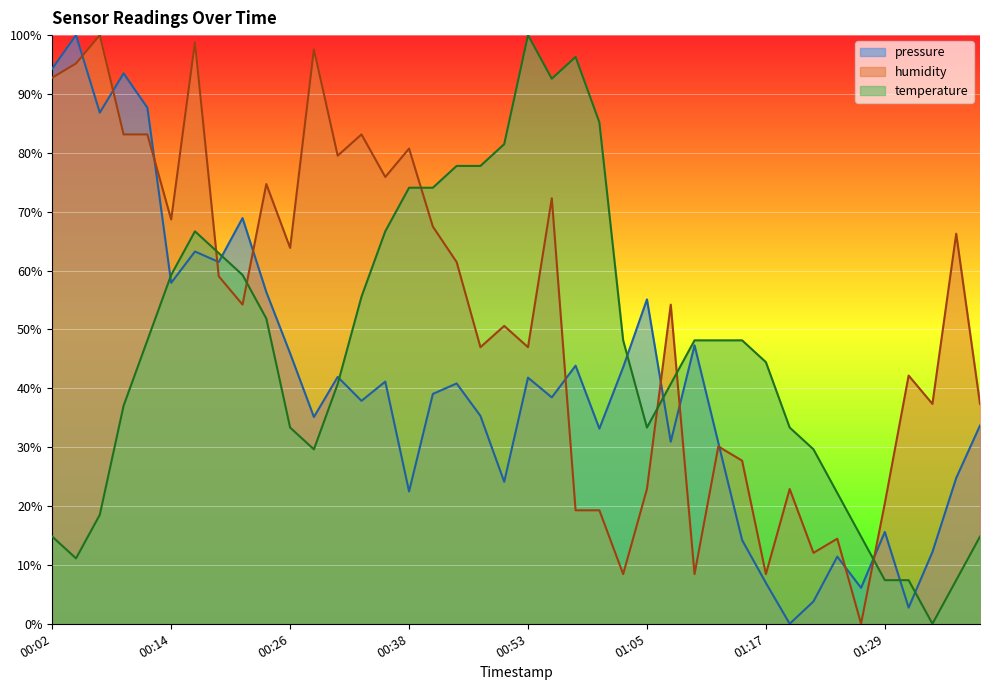

What is the sum of all temperature values?

1863.0